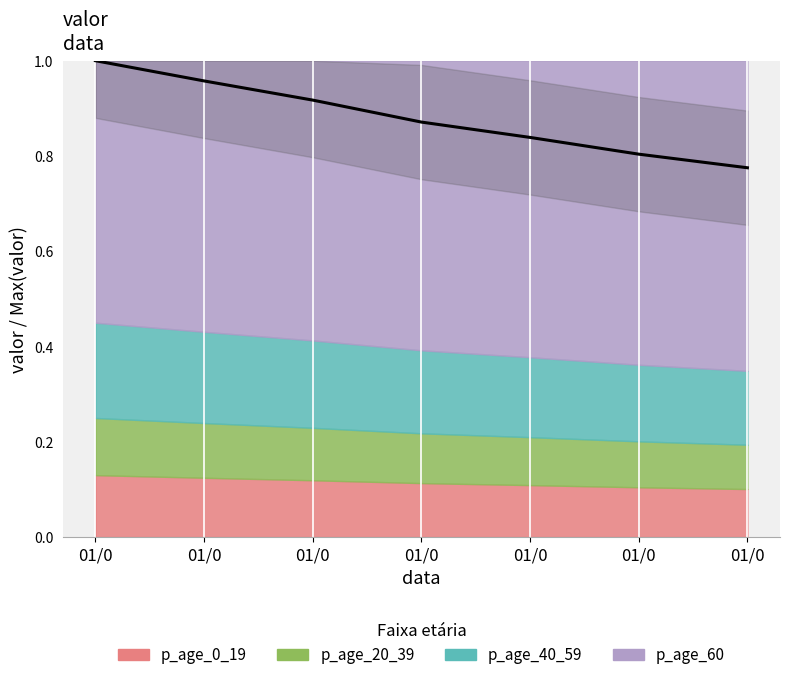

What is the change in value from 01/0 to 01/0?

-0.1